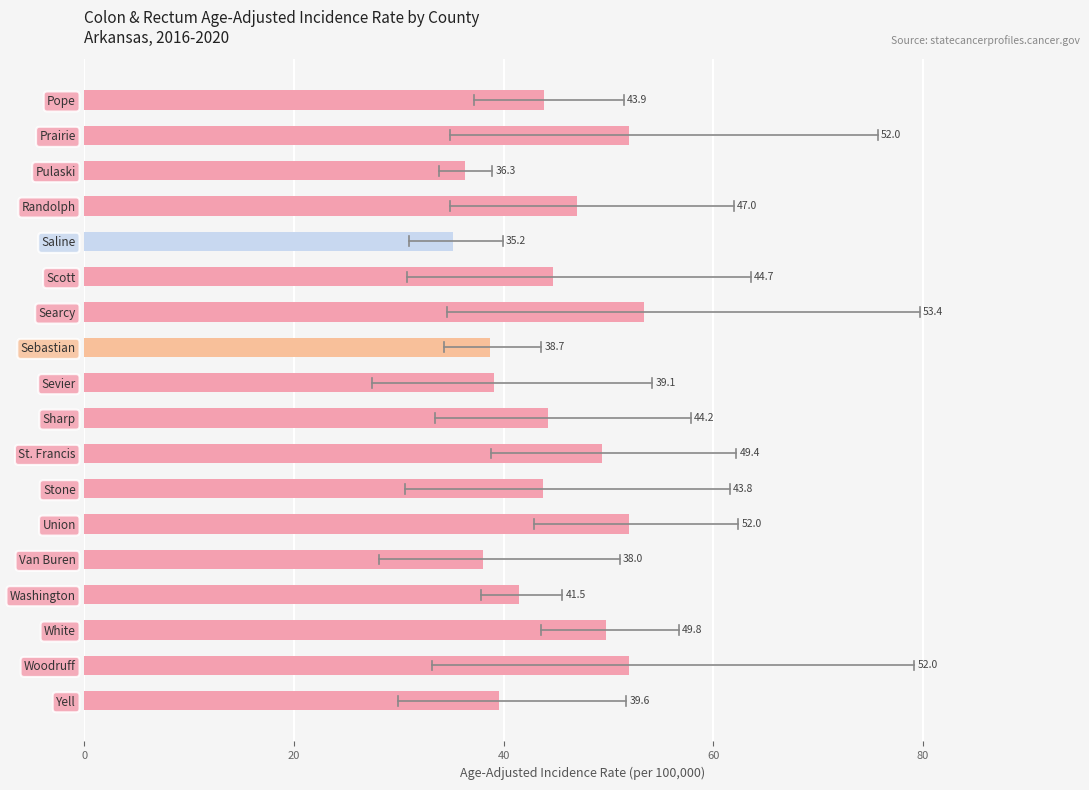

Count the number of categories in the chart.

18